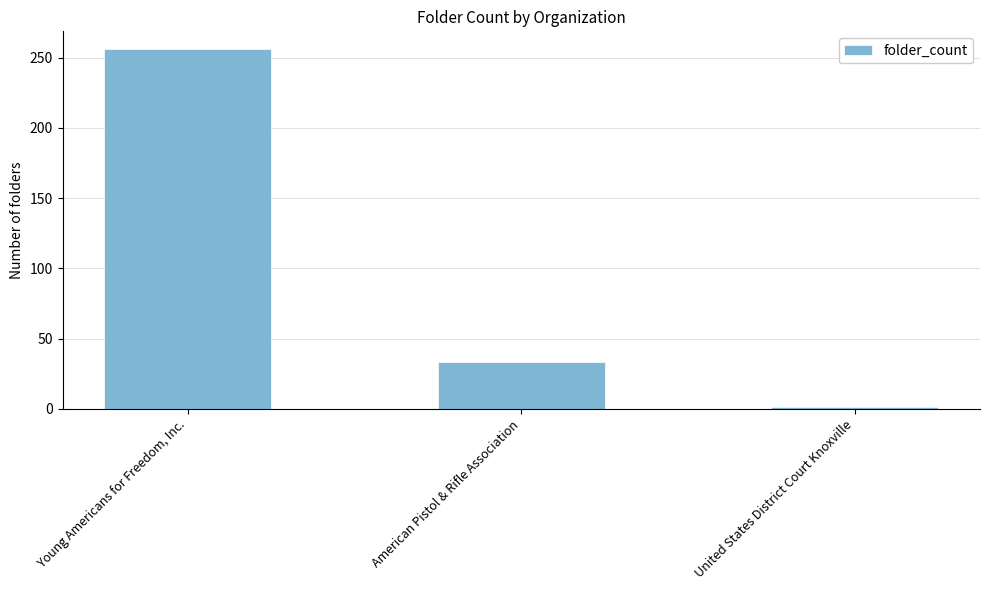

Which label corresponds to the smallest value in the chart?

United States District Court Knoxville